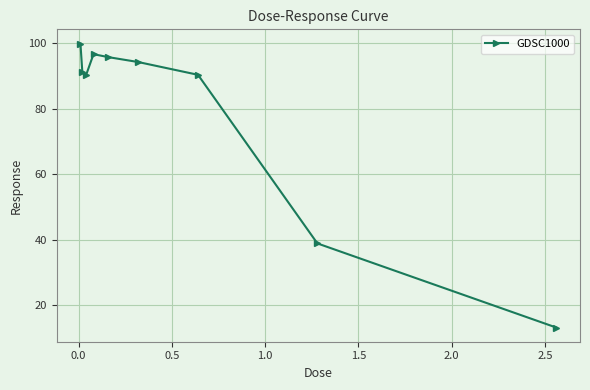

What is the average value?

79.0